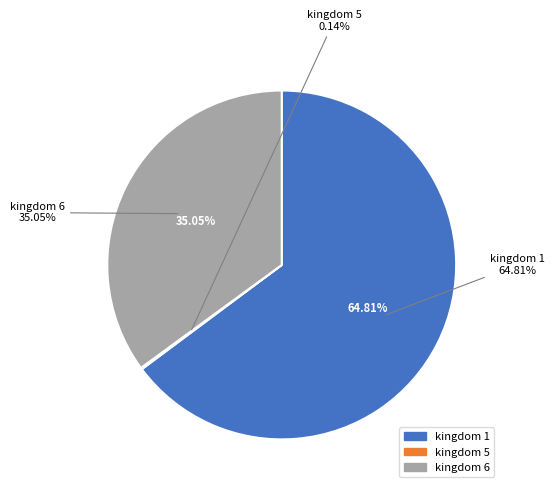

To the nearest percent, what is the difference between the largest and smallest slice percentages?

65%